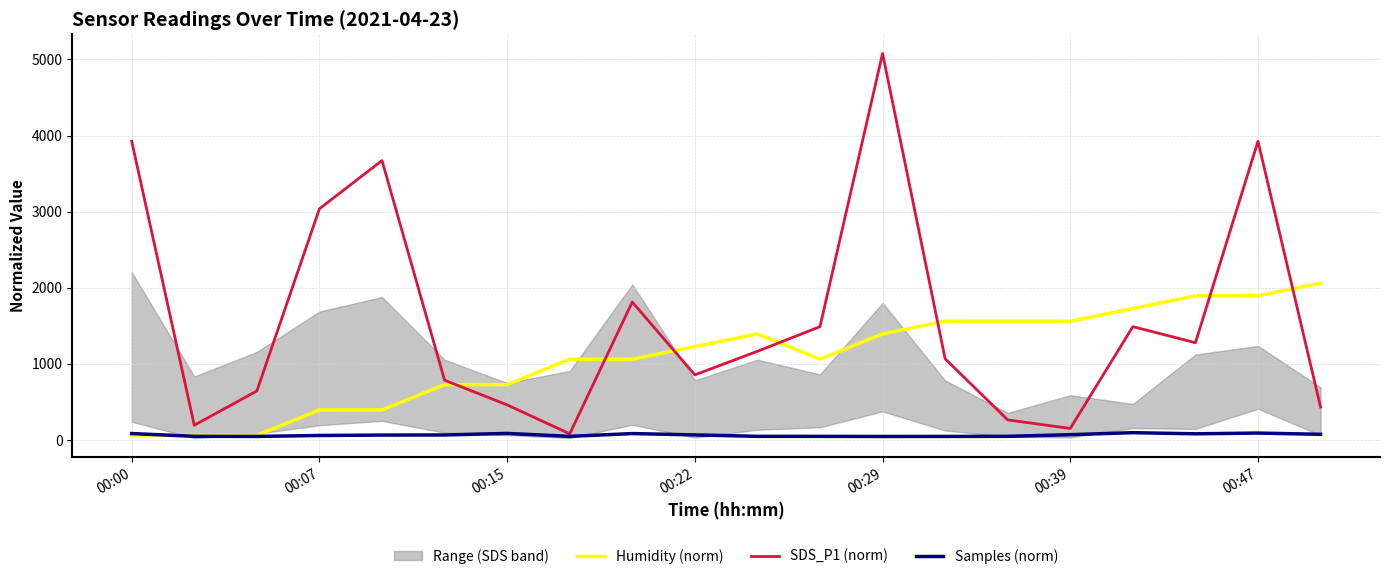

The value of SDS_P1 (norm) at 00:07 is 4679.6. True or false?

False